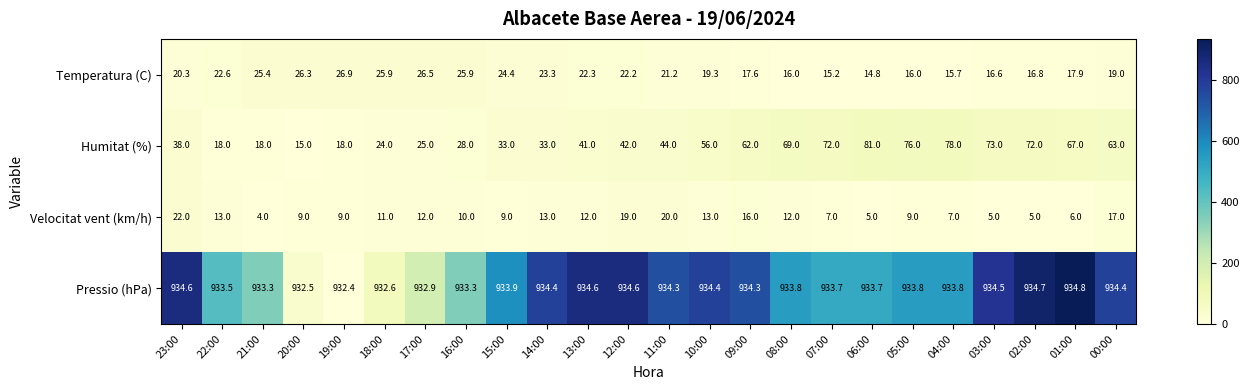

Which series has the widest spread of values?

Humitat (%)